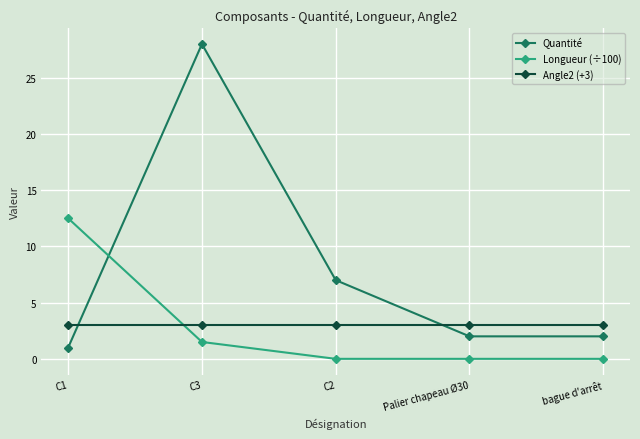

What is the approximate value of Angle2 (+3) at bague d'arrêt?

3.0